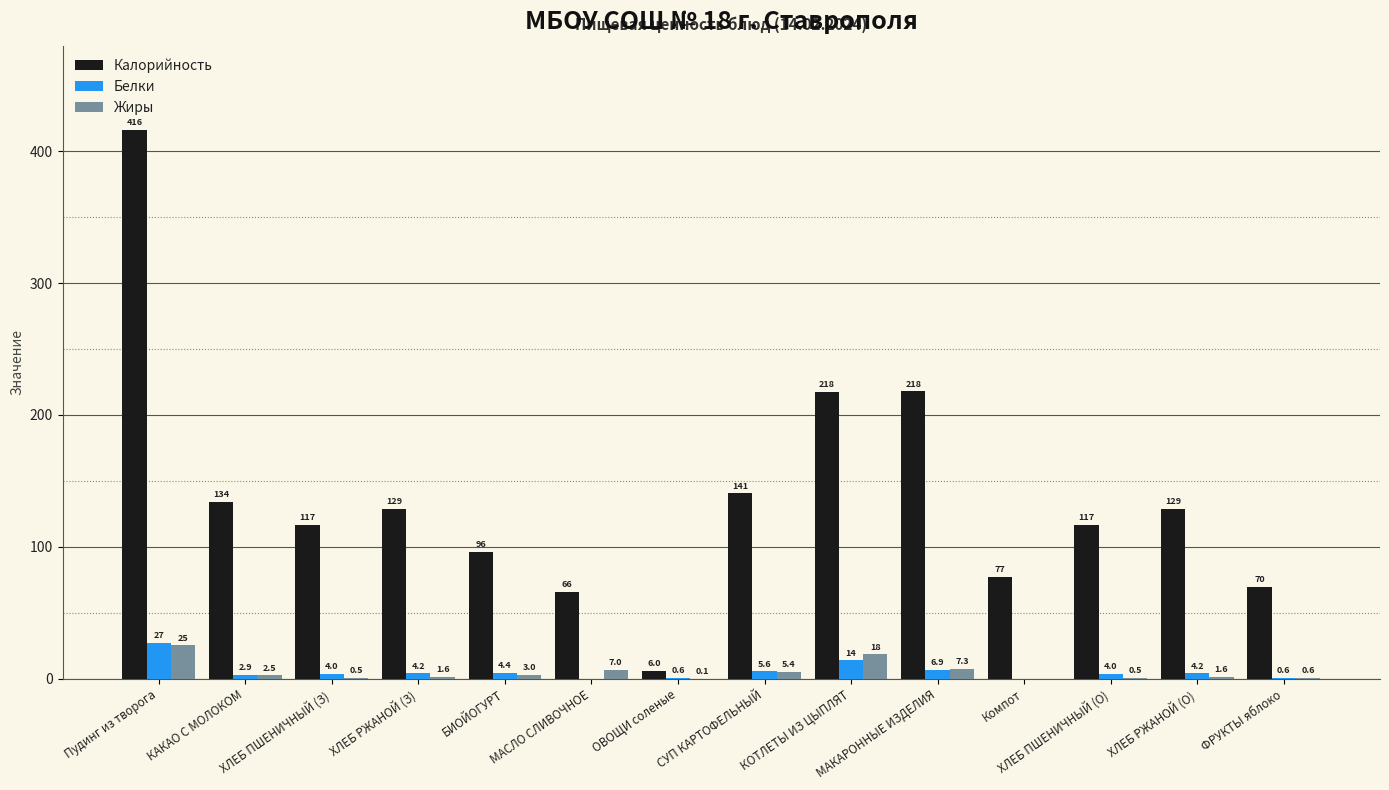

What is the spread (max minus min) of values at МАКАРОННЫЕ ИЗДЕЛИЯ?

210.9